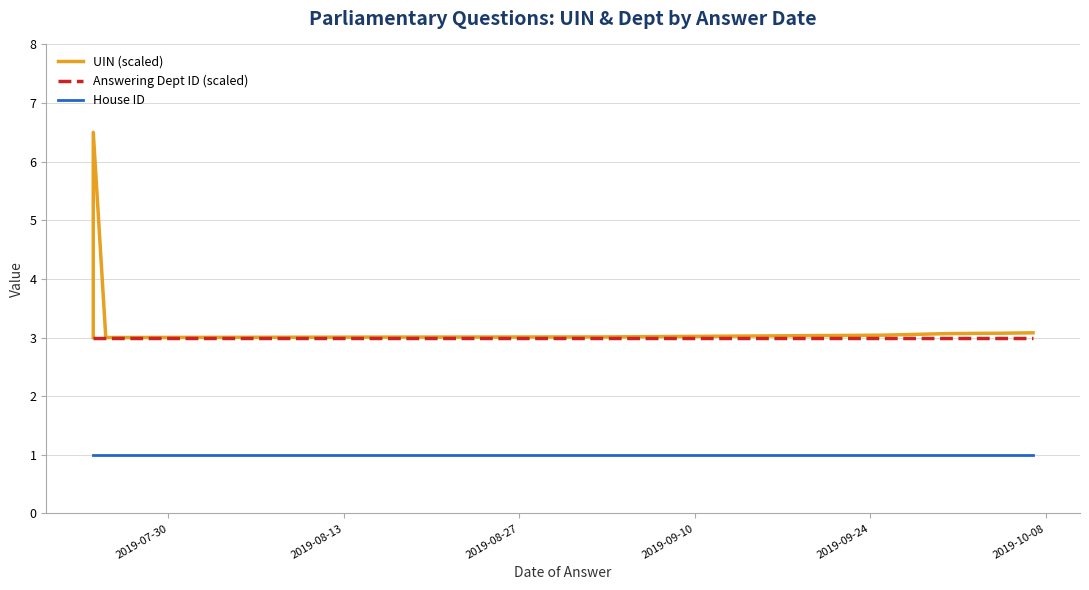

Is it true that House ID equals 1.8 at 2019-08-13?

False